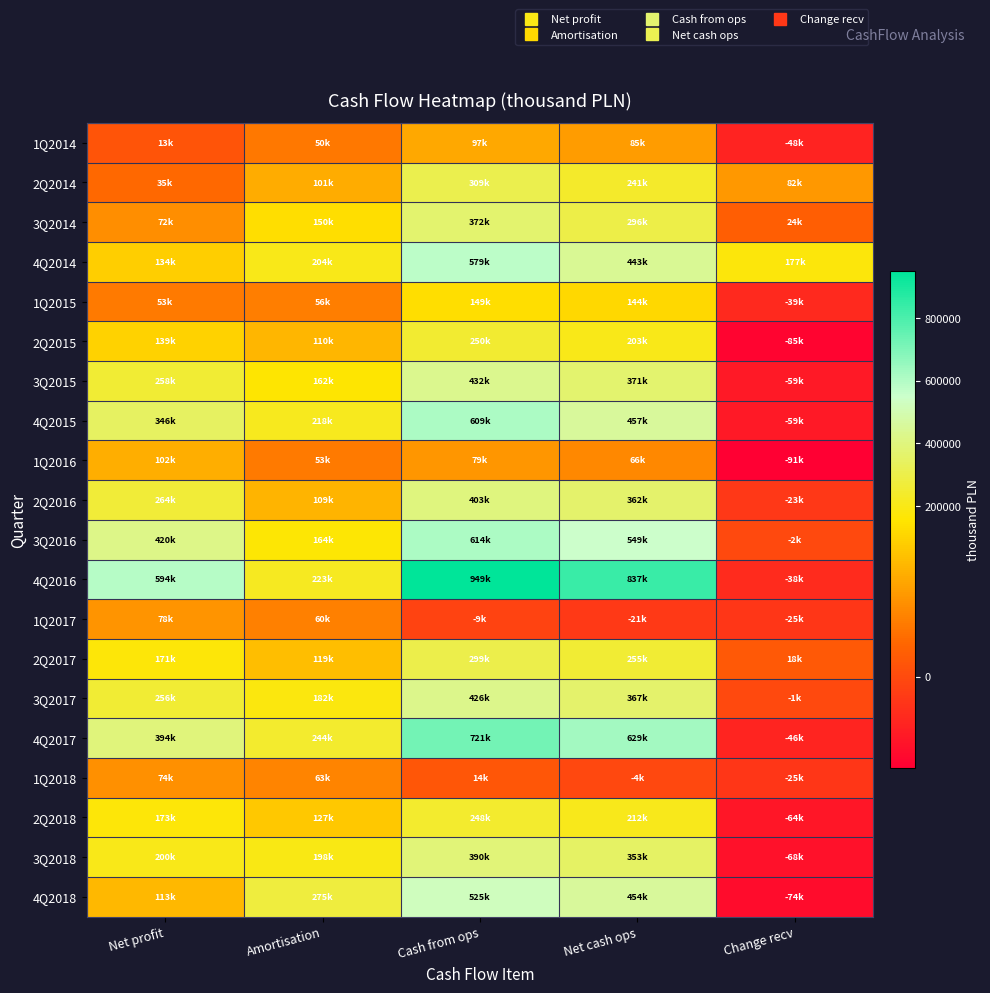

What is the difference between the highest and lowest values at Net cash ops?

857898